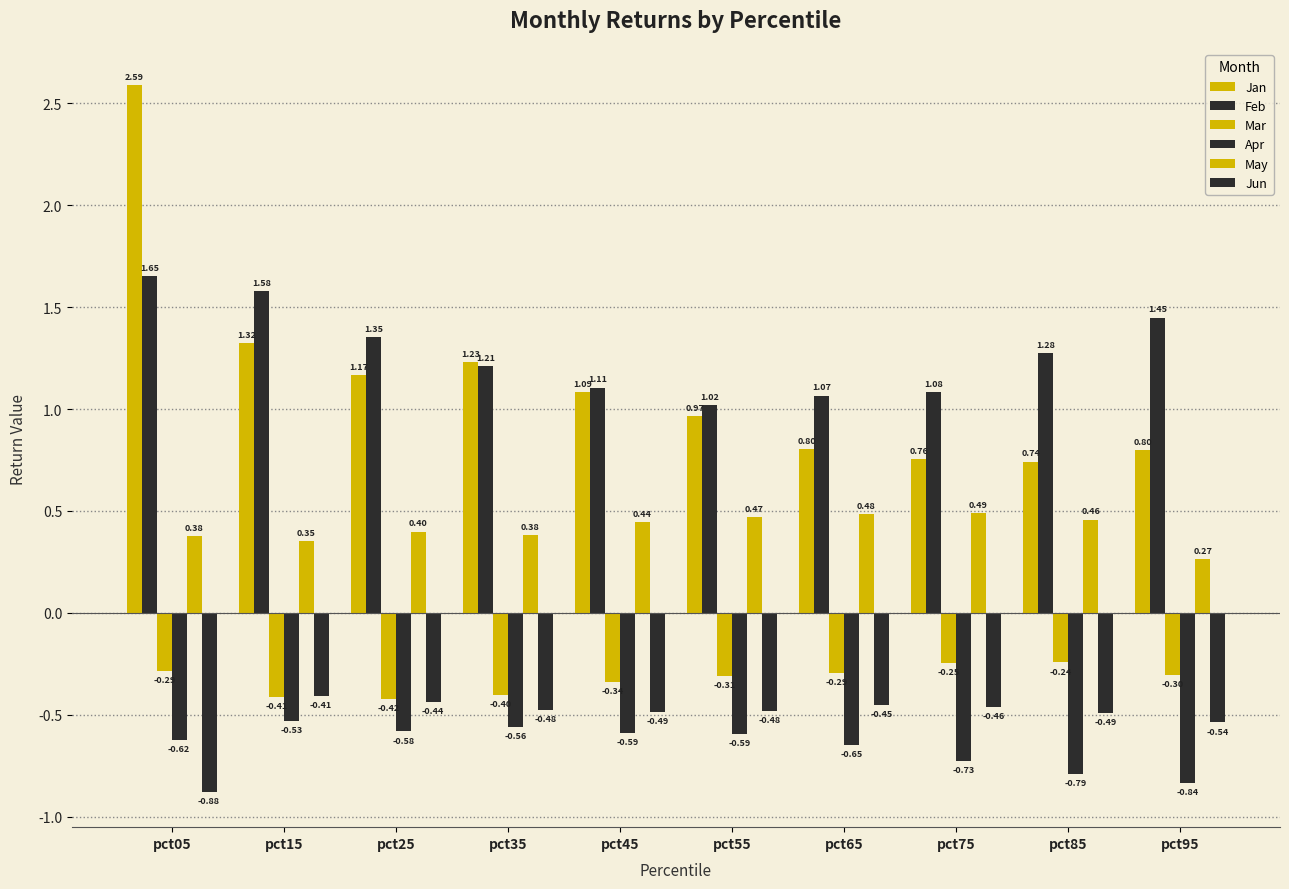

True or false: May has a value of 0.5 at pct85.

True